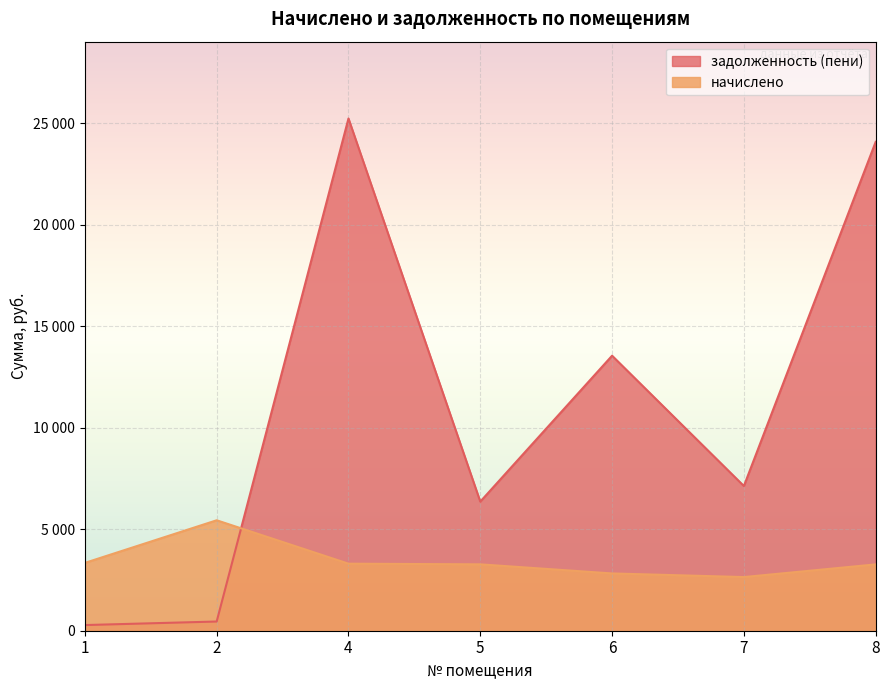

Reading left to right, list all the values displayed in this chart.

начислено: 1=3340.1	2=5438.9	4=3301.4	5=3268.3	6=2820.8	7=2642.0	8=3266.0
задолженность (пени): 1=278.3	2=453.2	4=25224.8	5=6358.6	6=13544.0	7=7126.2	8=24075.2